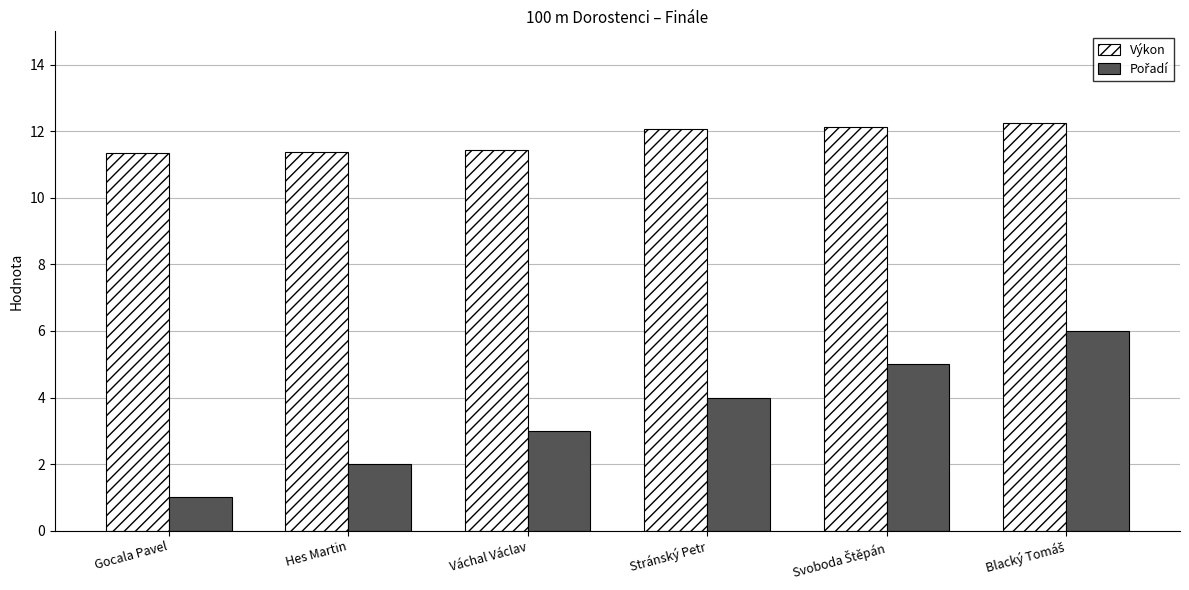

What is the highest value of the Výkon series?

12.3